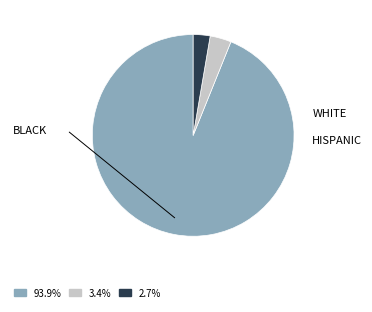

Does any single category account for the majority?

Yes